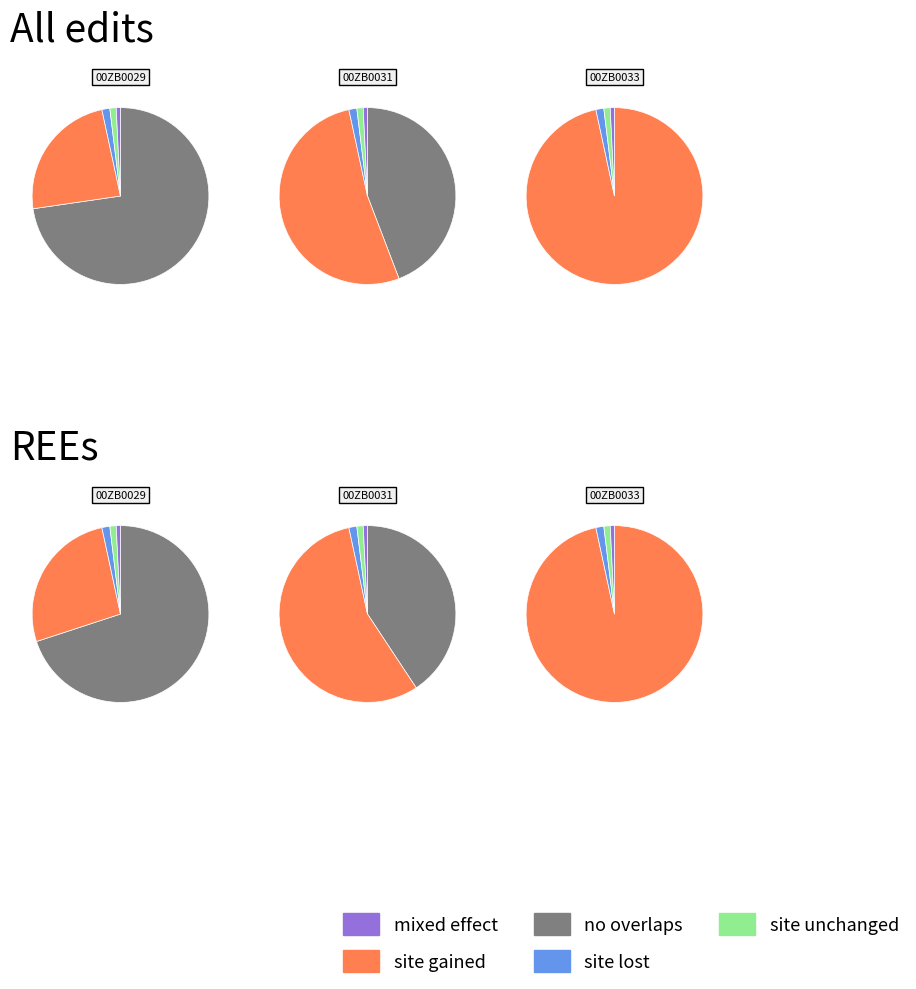

The 21262000ZB0031 slice represents 55% of the pie. True or false?

True